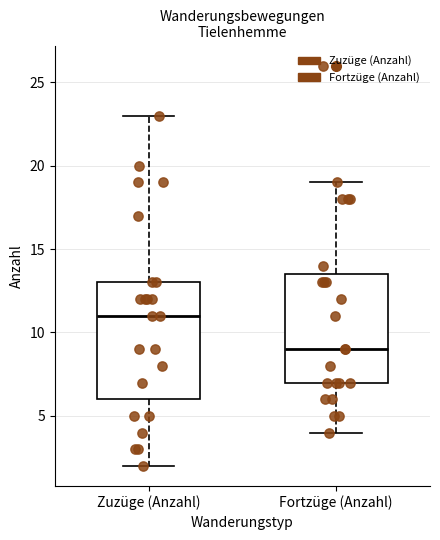

Reading left to right, transcribe this box plot: for each box, give where its median line is, the range the box spans, and where its two whiskers end, as read against the y-axis. The values are not printed on the chart, so give them approximately, as read against the axis.

Zuzüge (Anzahl): median 11.0, box 6.0 to 13.0, whiskers 2.0 to 23.0
Fortzüge (Anzahl): median 9.0, box 7.0 to 13.5, whiskers 4.0 to 19.0